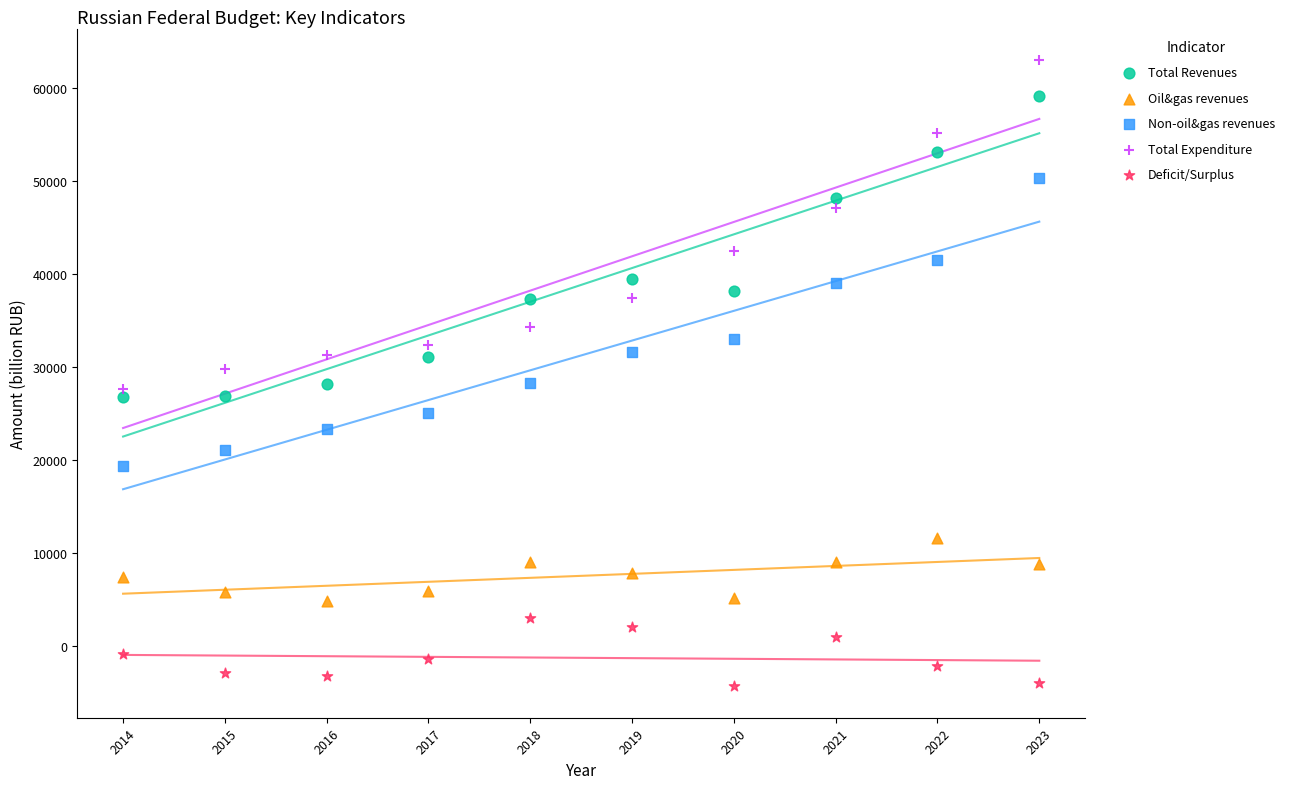

Across all data points, what is the range of X values (max minus min)?

9.0